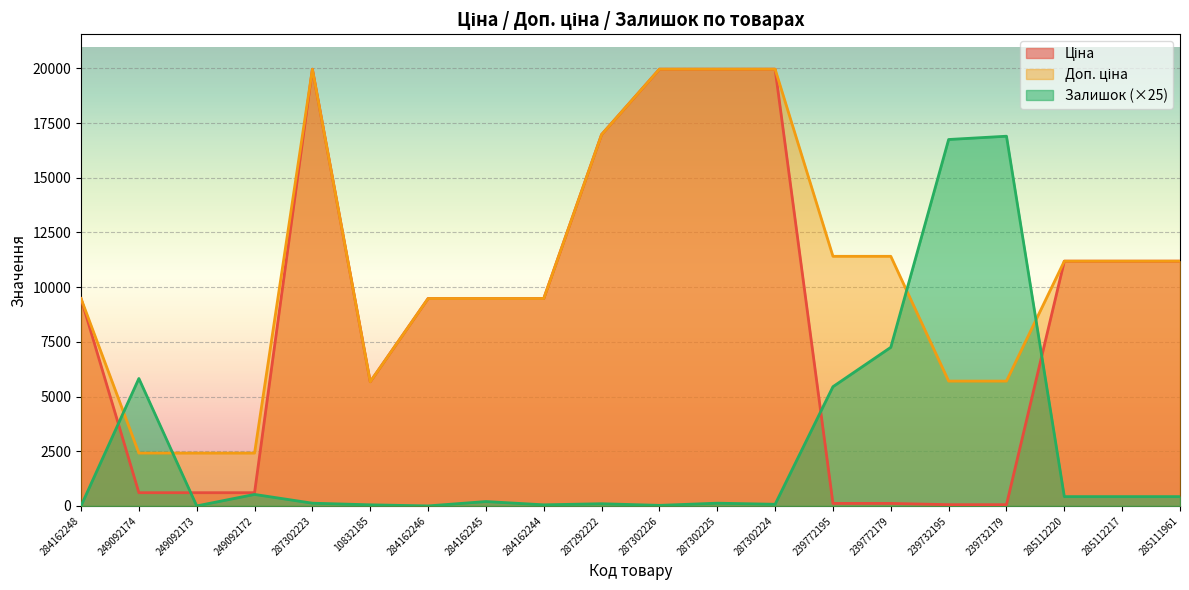

Where is the first local maximum for Ціна?

287302223